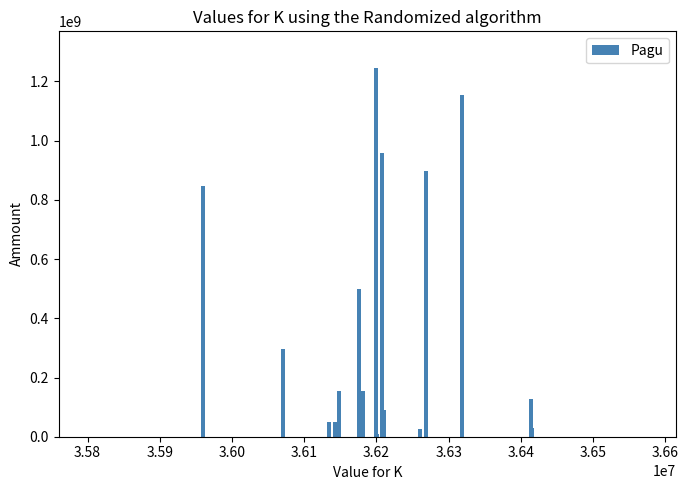

How many categories are shown in the chart?

33